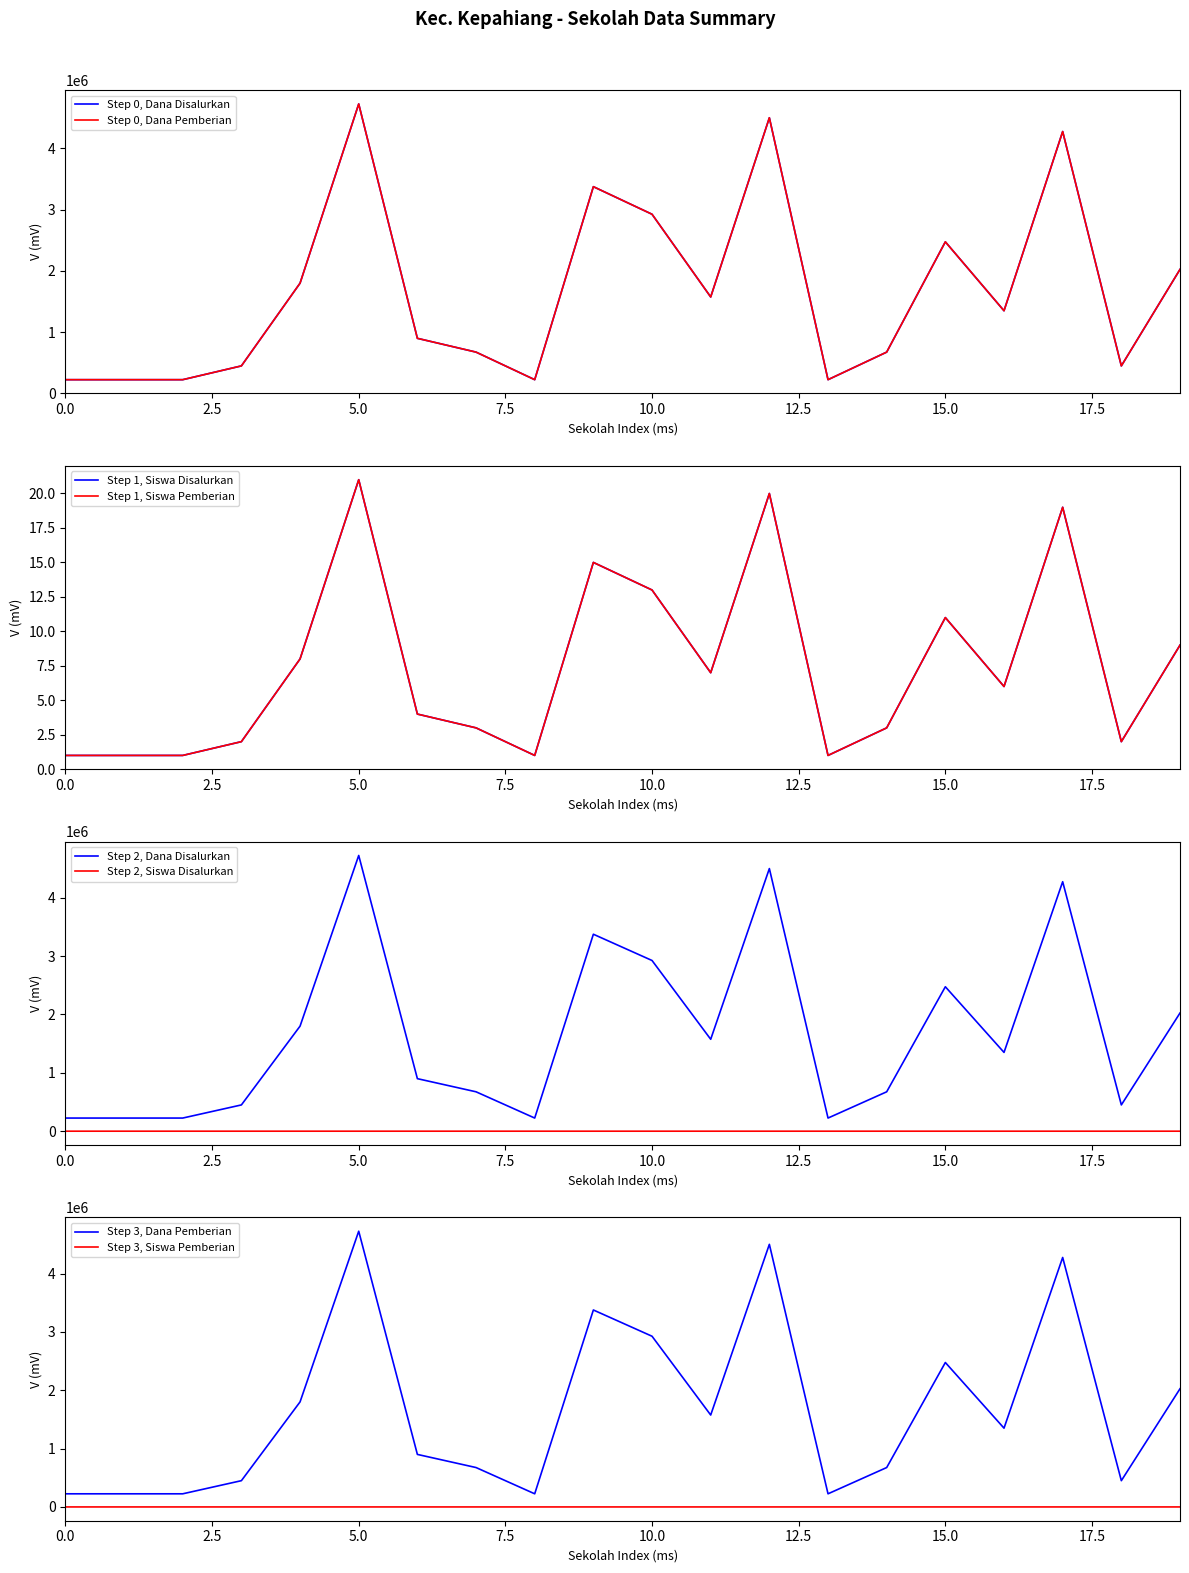

True or false: Step 2, Dana Disalurkan and Step 2, Siswa Disalurkan intersect in this chart.

False